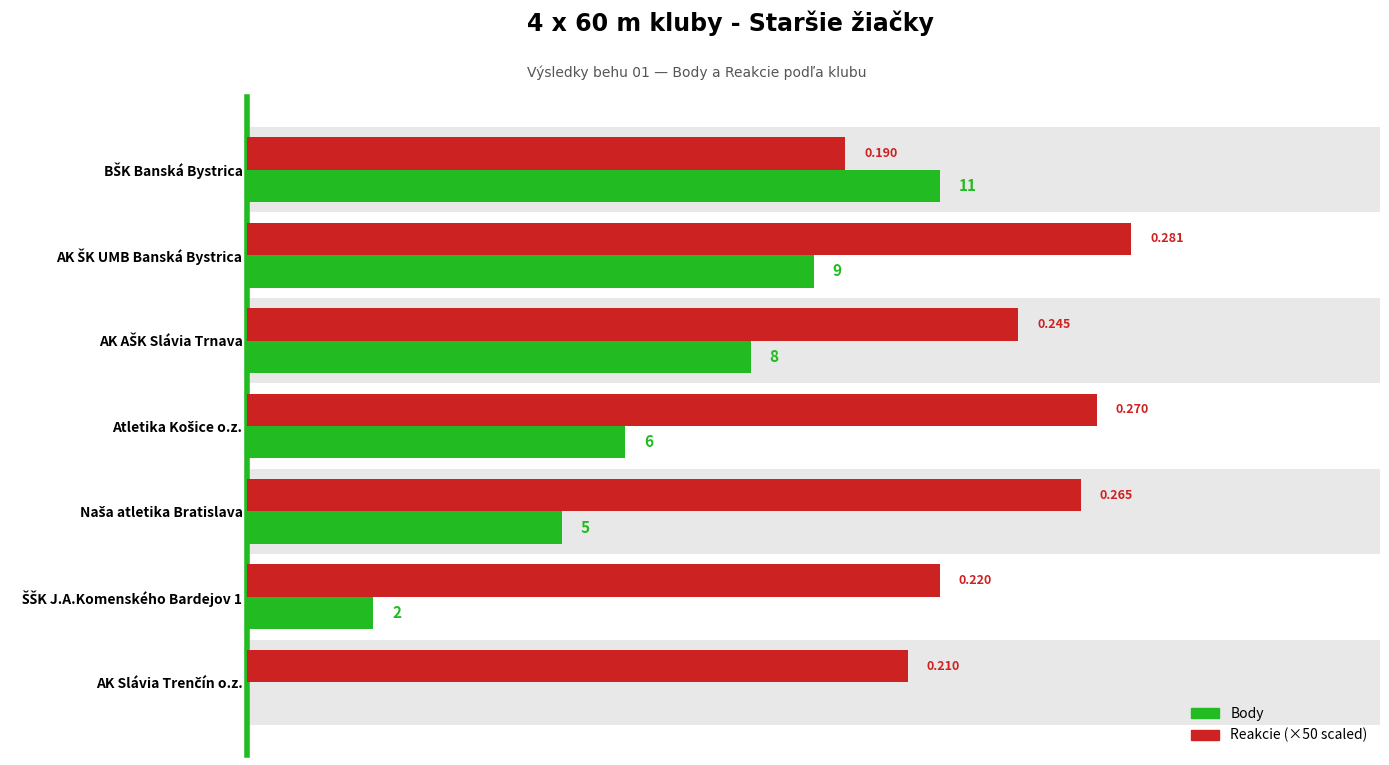

Reading right to left, list all the values displayed in this chart.

Body: 0.0	2.0	5.0	6.0	8.0	9.0	11.0
Reakcie (×50): 10.5	11.0	13.2	13.5	12.2	14.1	9.5